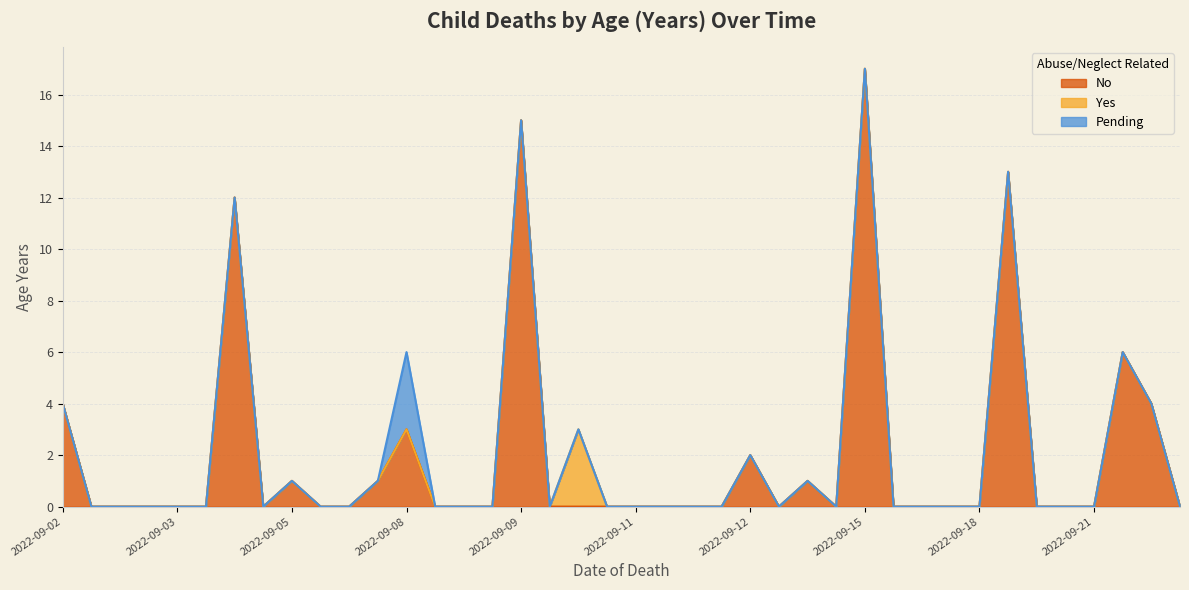

The No series shows 23 at 2022-09-09. True or false?

False